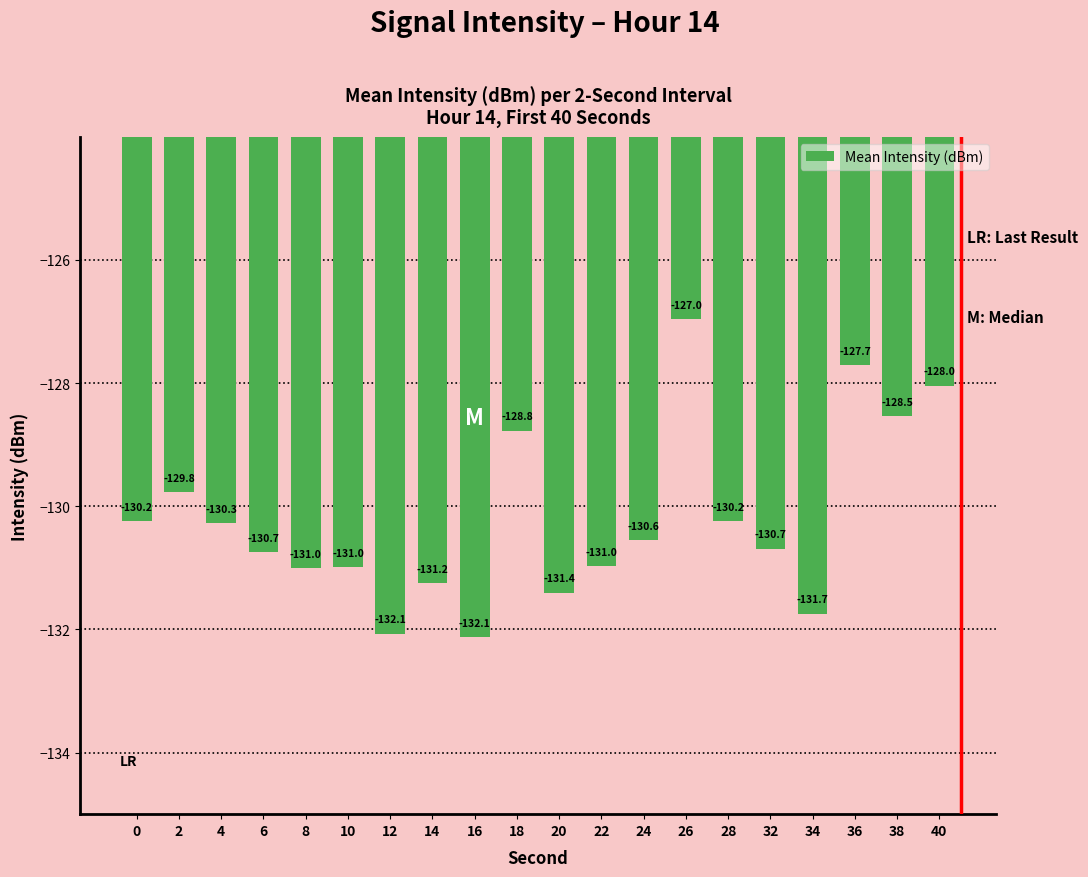

What is the change in value from 4 to 10?

-0.7